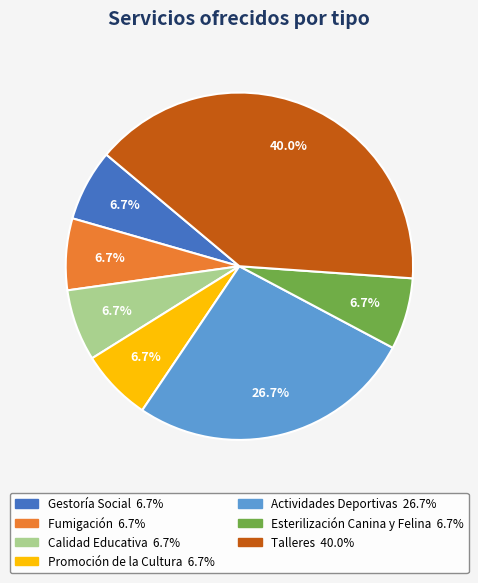

Is there a majority slice in this chart?

No